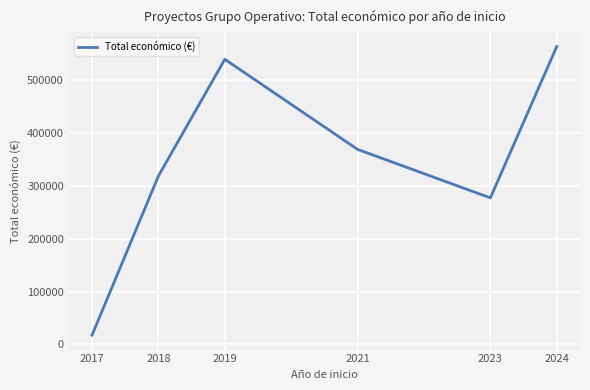

True or false: the data shows 318036.0 at 2018.

True